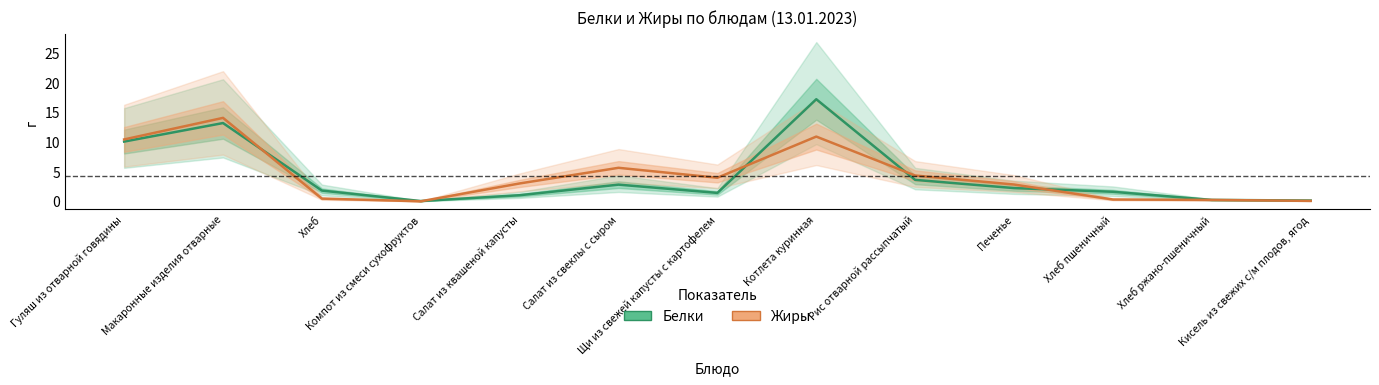

What is the spread (max minus min) of values at Кисель из свежих с/м плодов, ягод?

0.1